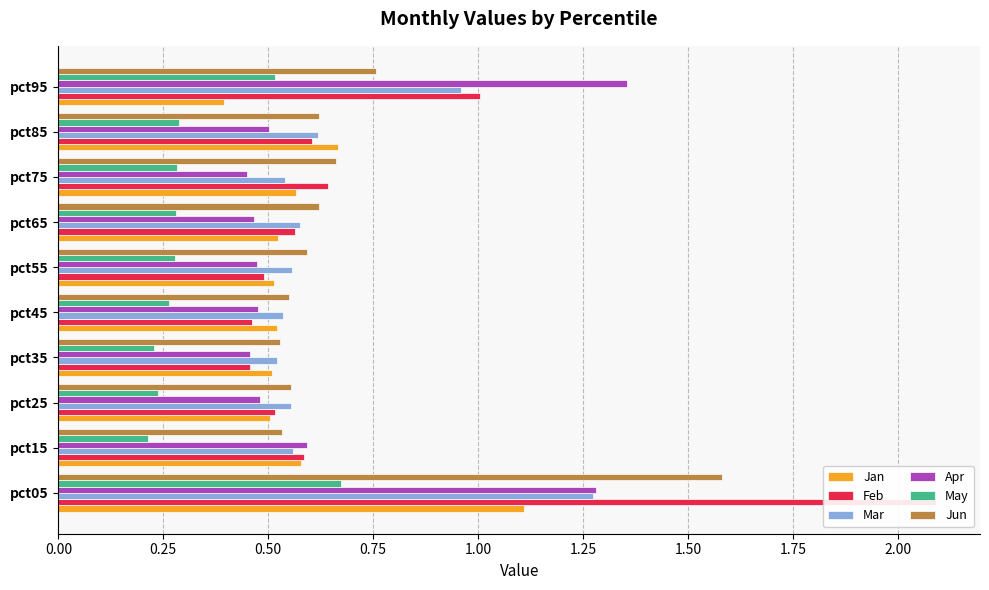

How many bars are there in each group?

6